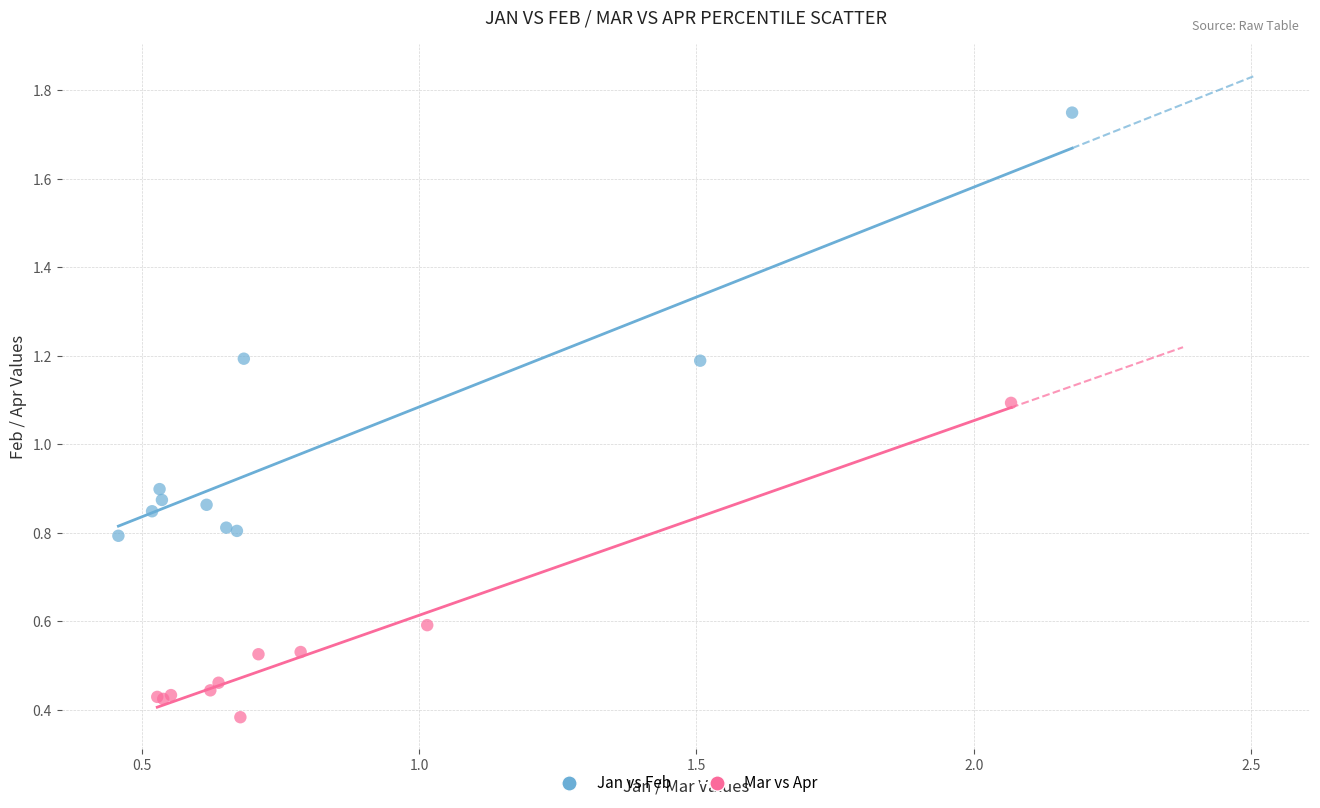

Which series reaches the maximum Y coordinate?

Jan vs Feb